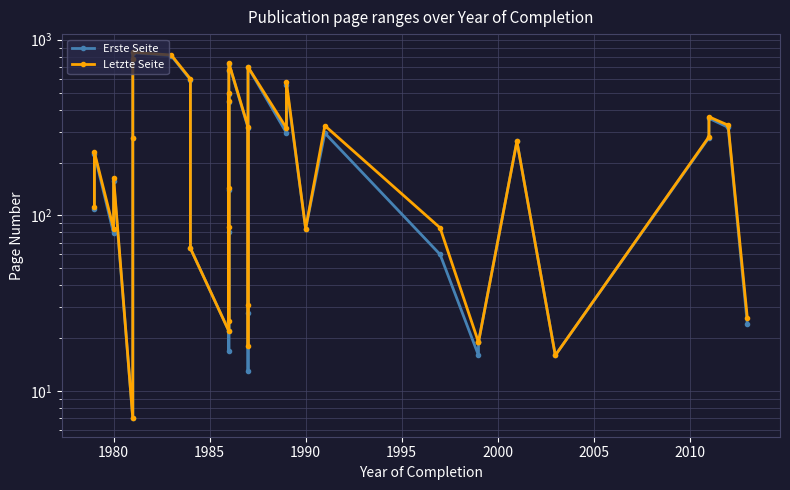

Is this an area chart (filled region under the line)?

No